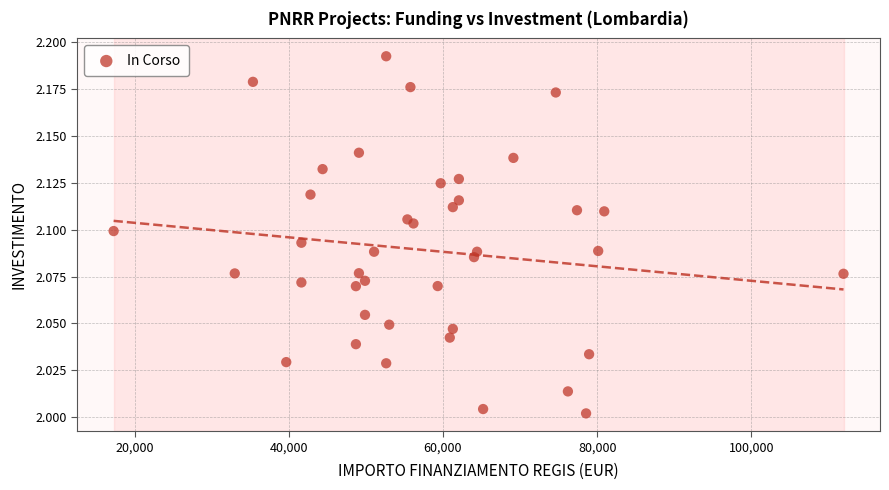

Count the number of points in this scatter plot.

40